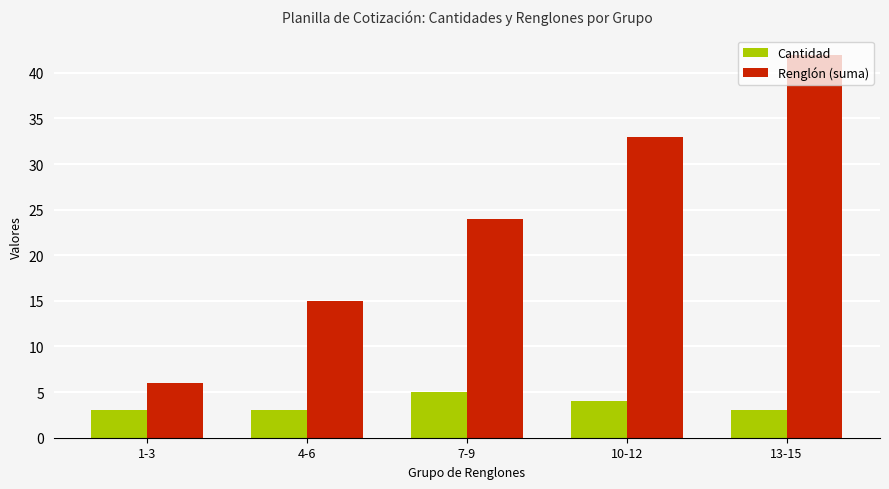

How many groups of bars are there?

5